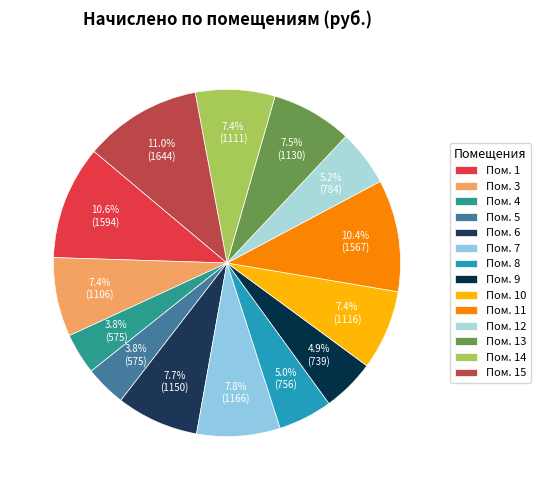

How many slices are in this pie chart?

14